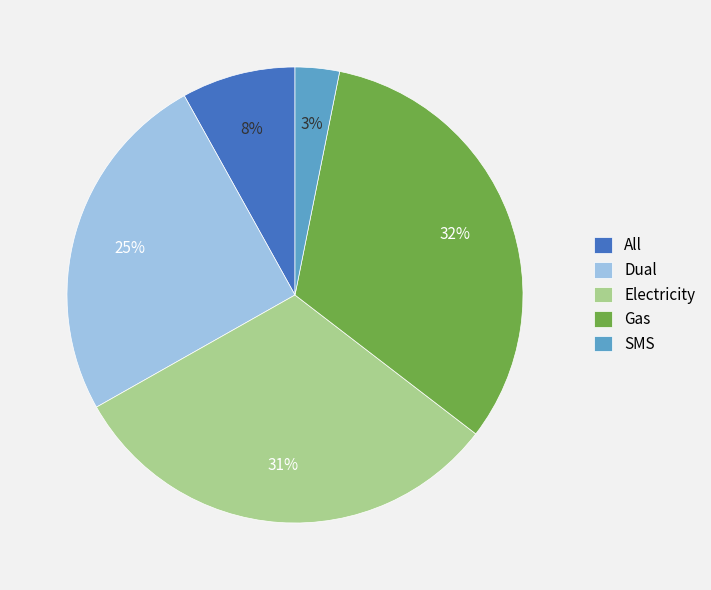

Is All the majority of the pie?

No